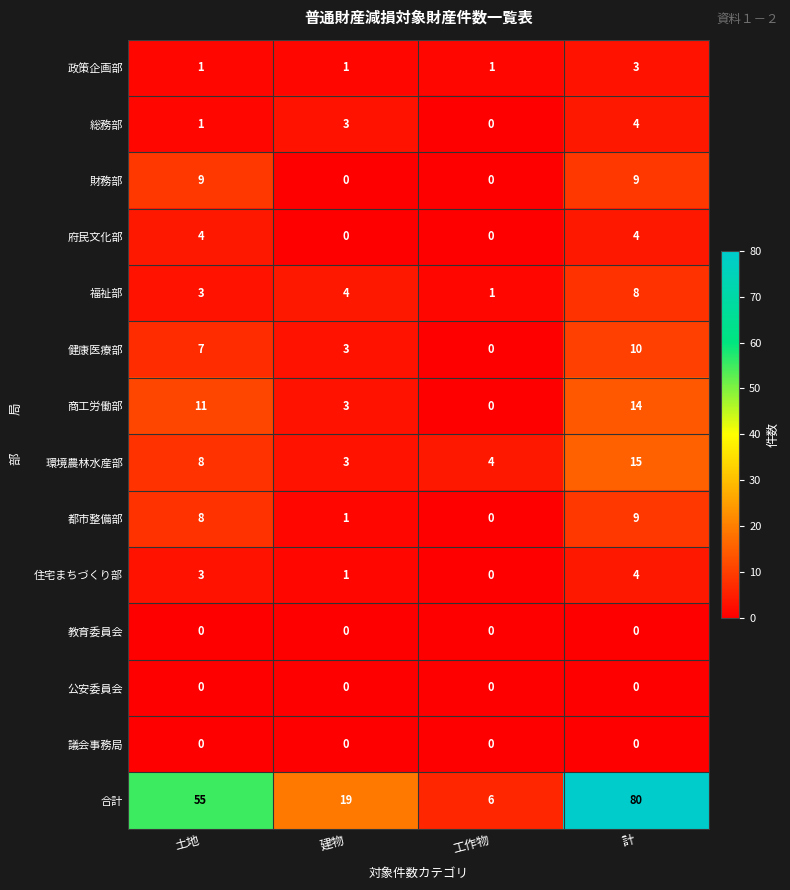

At how many categories does at least one series exceed 21?

2